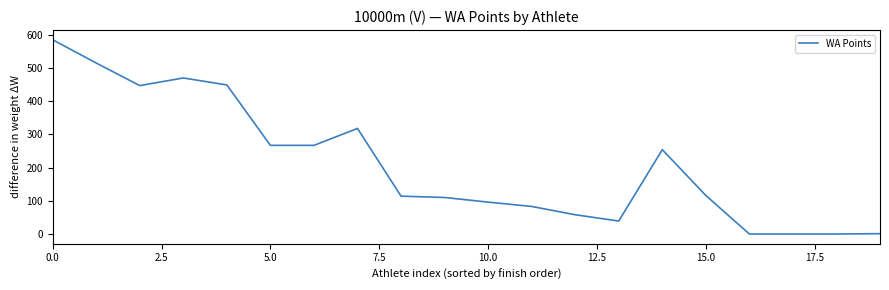

What is the maximum value shown in the chart?

585